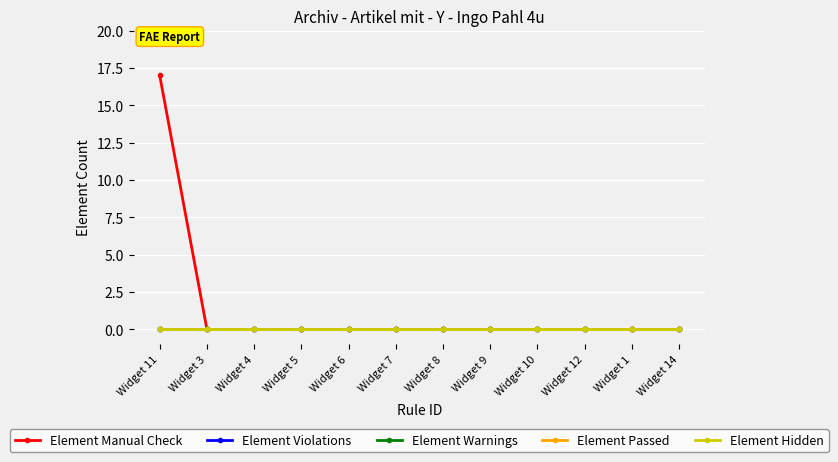

Does the chart have visible grid lines?

Yes